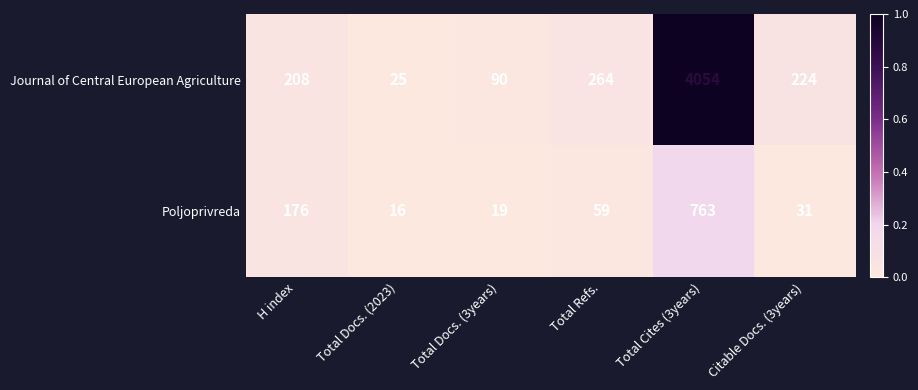

Reading right to left, transcribe all the data shown in this chart.

Journal of Central European Agriculture: 224	4054	264	90	25	208
Poljoprivreda: 31	763	59	19	16	176